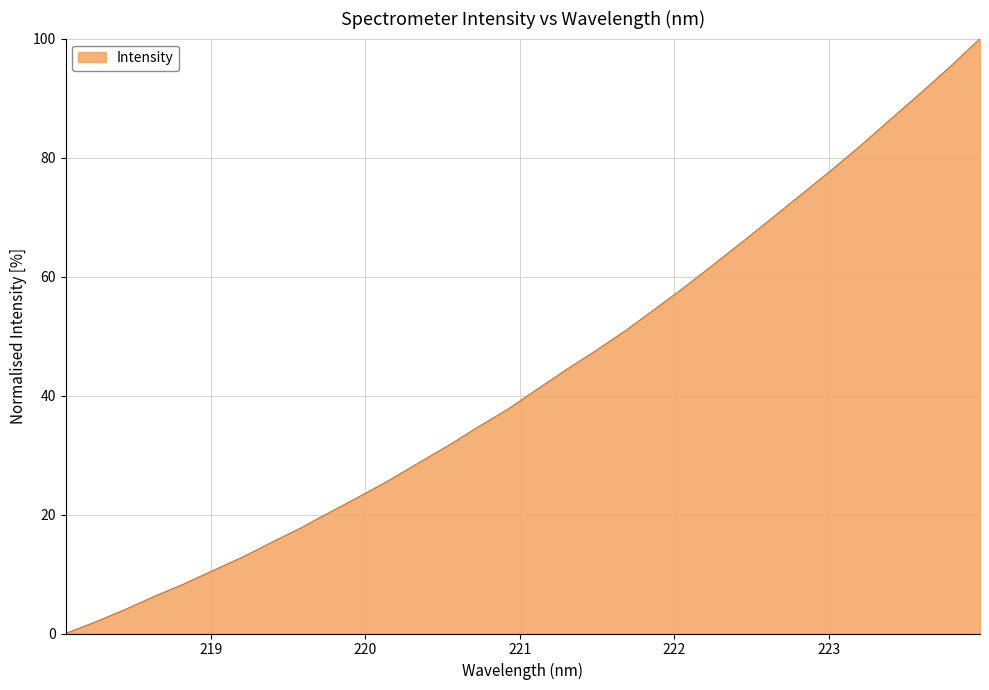

What is the difference between the maximum and minimum values?

100.0